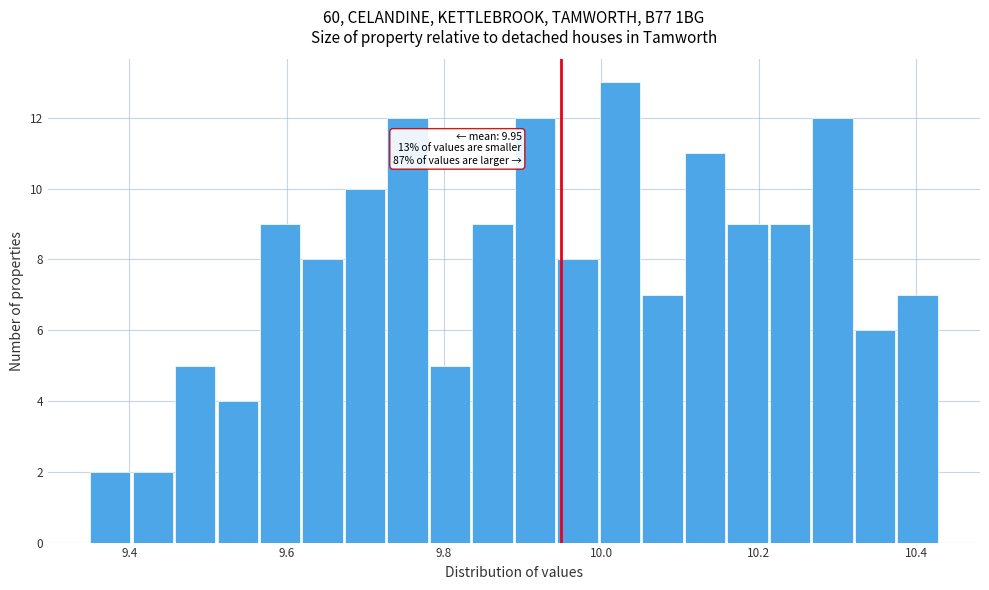

Read against the x-axis, roughly where is the centre of the tallest bar?

10.02